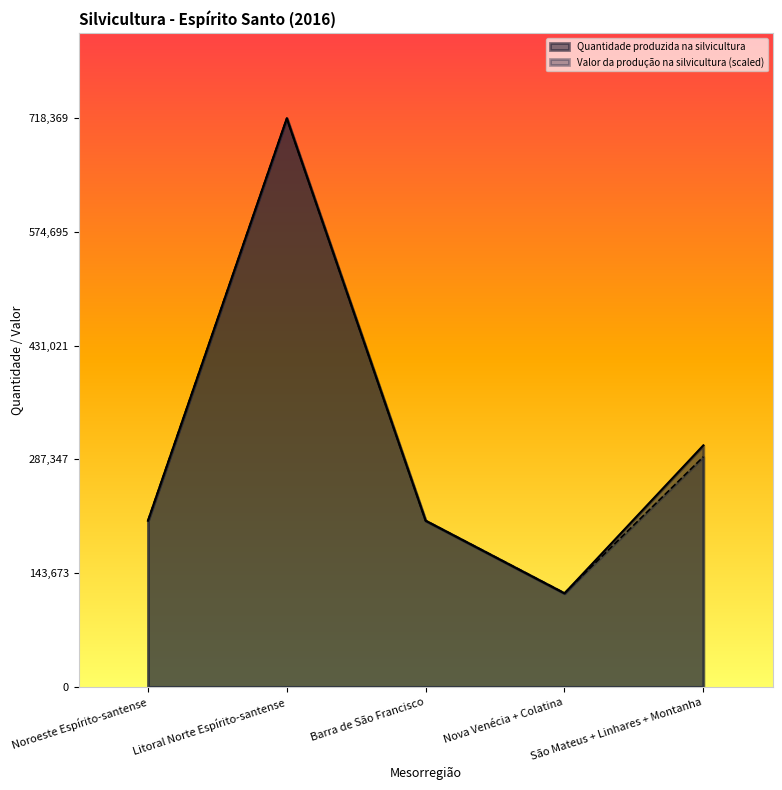

The value of Quantidade produzida na silvicultura at Nova Venécia + Colatina is 188889.9. True or false?

False